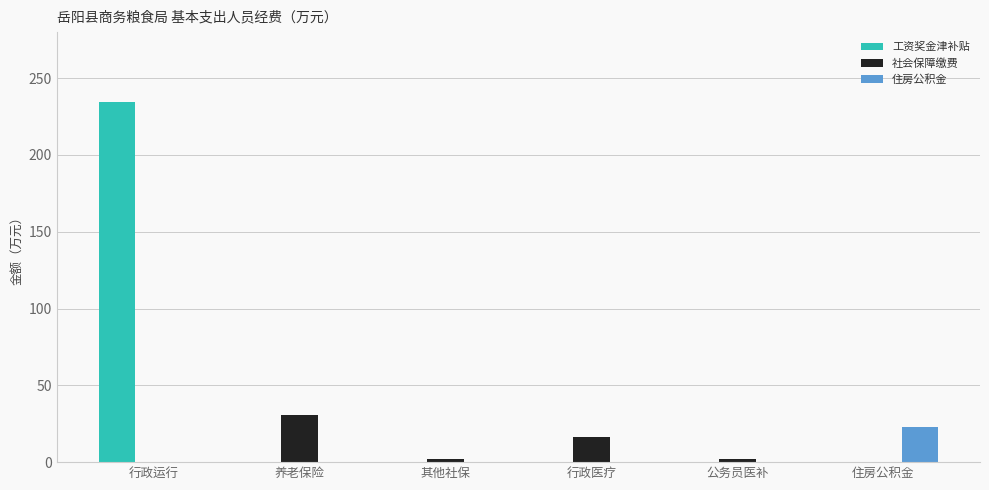

True or false: 社会保障缴费 has a value of 0.0 at 住房公积金.

True